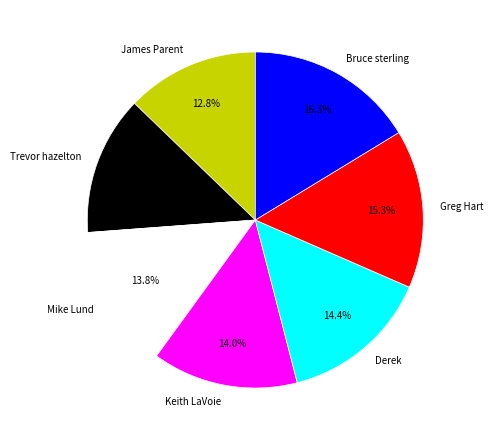

Which category has the smallest portion of the pie?

James Parent